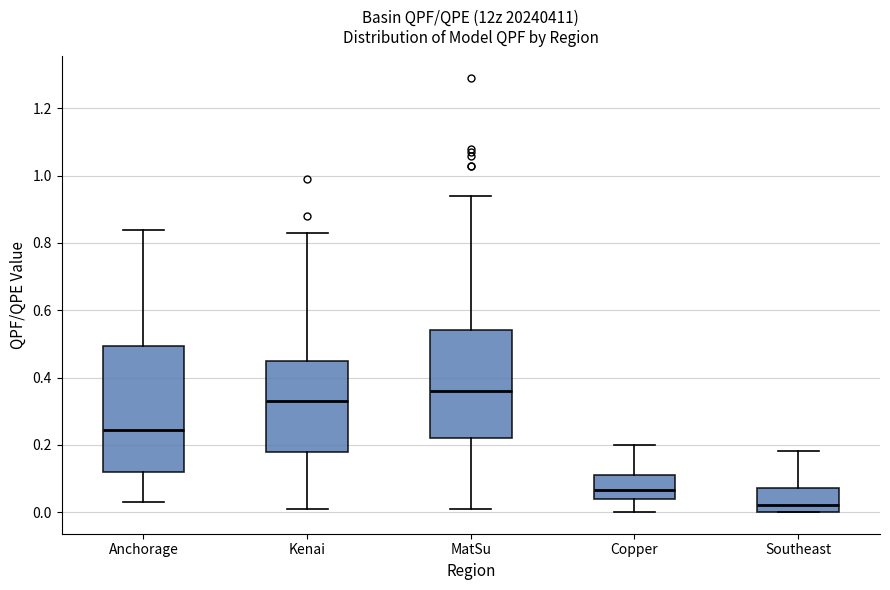

Reading left to right, read every box against the y-axis: the position of its median line, the range the box covers, and the ends of its whiskers. The values are not printed on the chart, so give them approximately, as read against the axis.

Anchorage: median 0.24, box 0.12 to 0.50, whiskers 0.04 to 0.84
Kenai: median 0.34, box 0.18 to 0.46, whiskers 0.02 to 0.84
MatSu: median 0.36, box 0.22 to 0.54, whiskers 0.02 to 0.94
Copper: median 0.06, box 0.04 to 0.12, whiskers 0.00 to 0.20
Southeast: median 0.02, box 0.00 to 0.08, whiskers 0.00 to 0.18